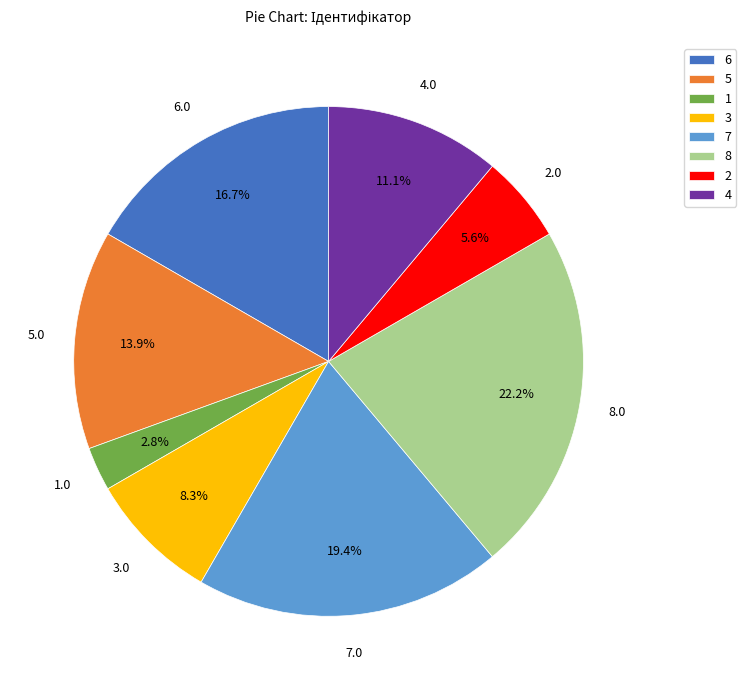

Is there a majority slice in this chart?

No